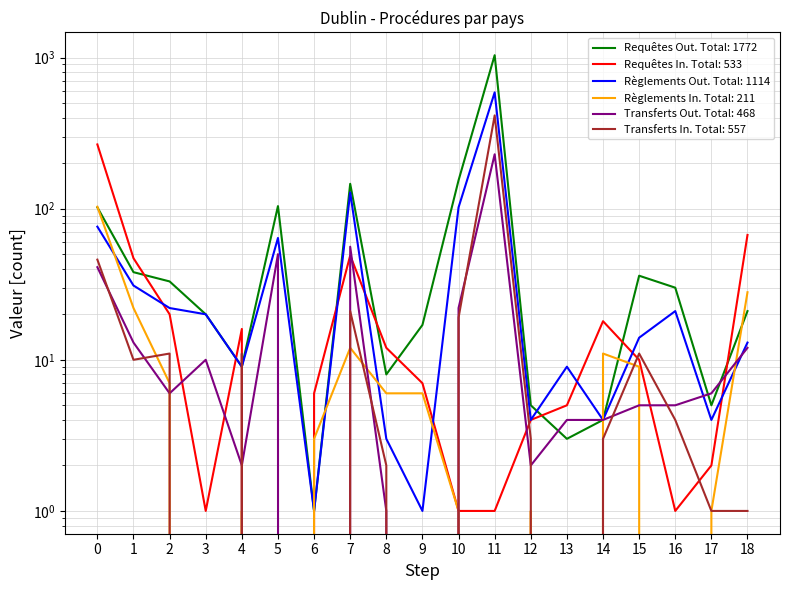

Which series has the widest spread of values?

Requêtes Out